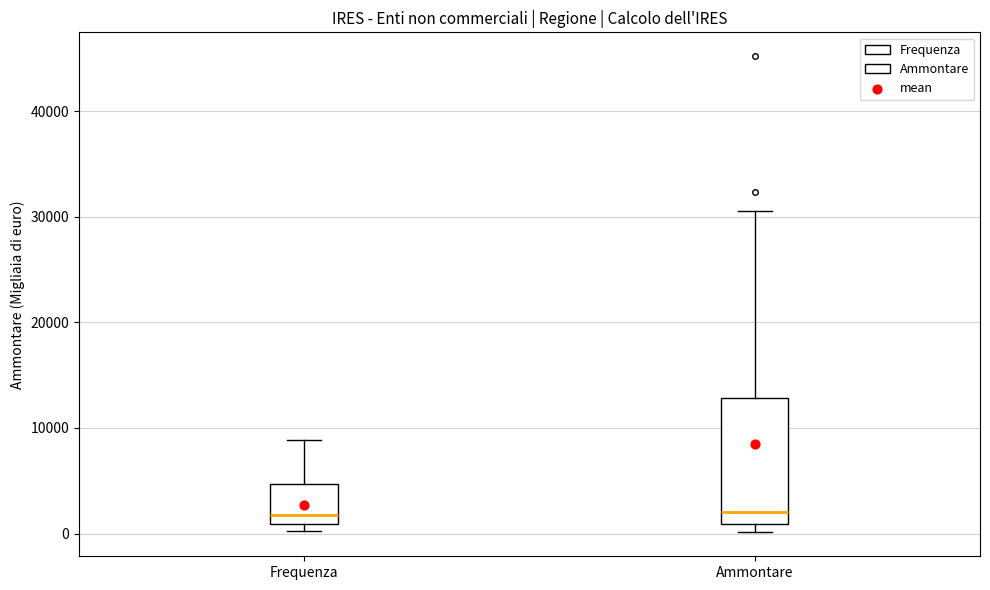

Where does the median line of the box for Ammontare sit on the y-axis? The values are not printed on the chart, so give them approximately, as read against the axis.

2000